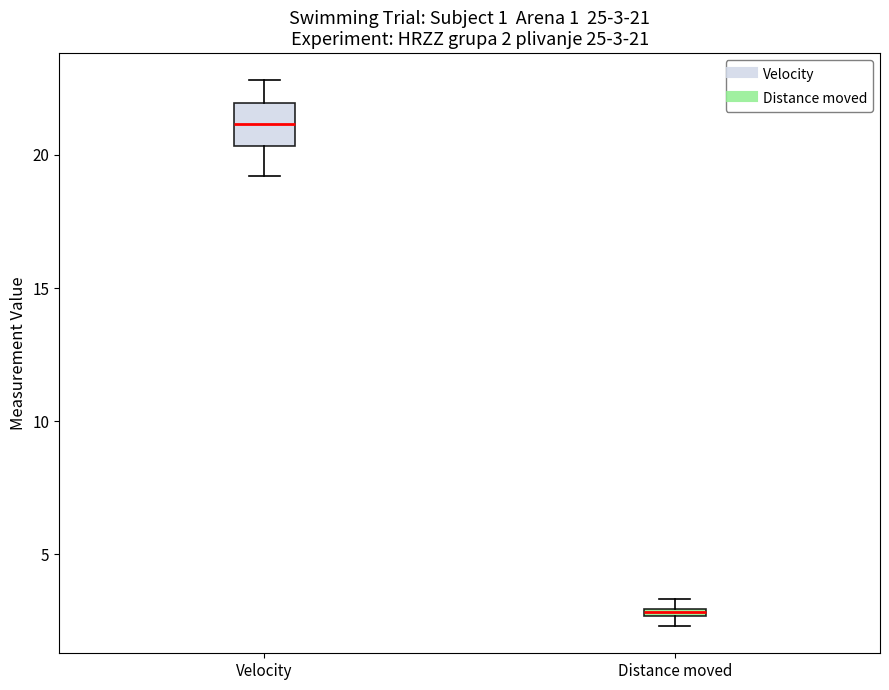

Which box is the tallest, from its lower edge to its upper edge?

Velocity